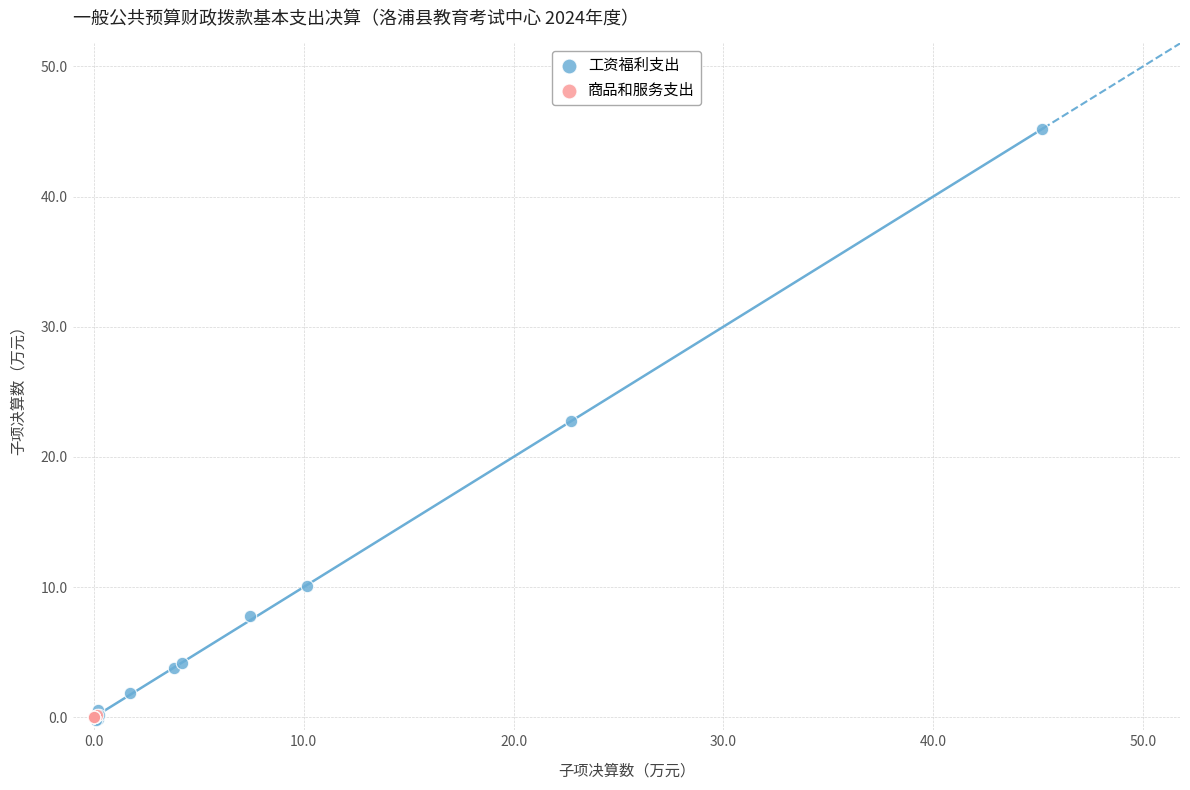

Which series has the largest Y range (max minus min)?

工资福利支出